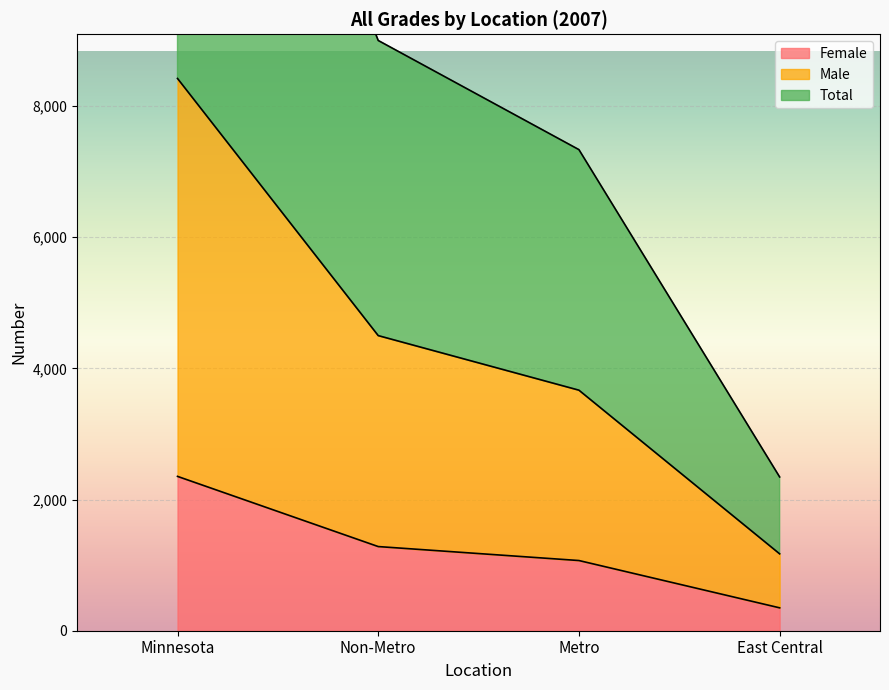

True or false: Female and Male intersect in this chart.

False